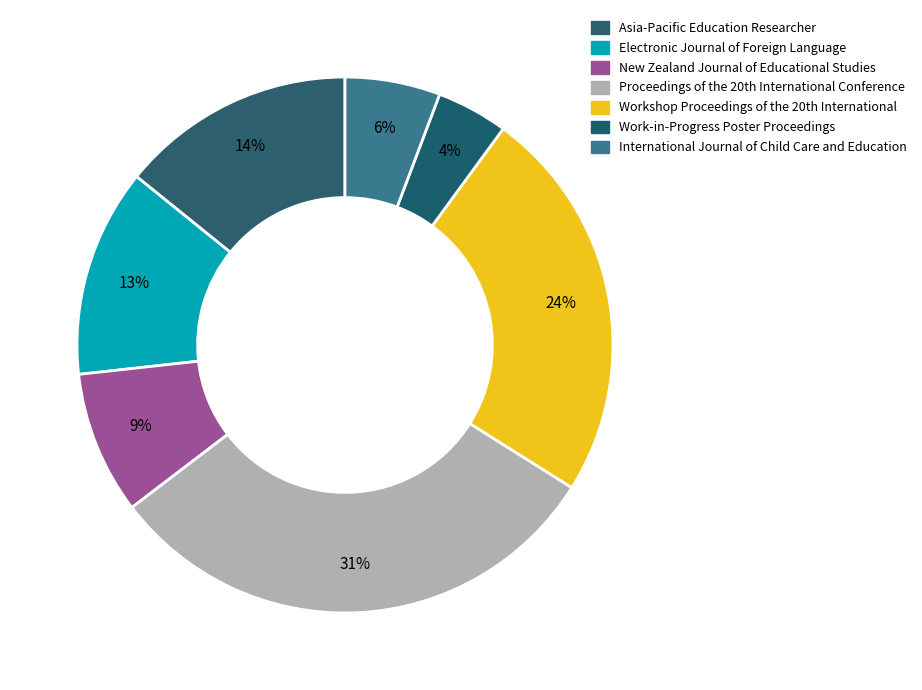

Does New Zealand Journal of Educational Studies account for over 50% of the chart?

No